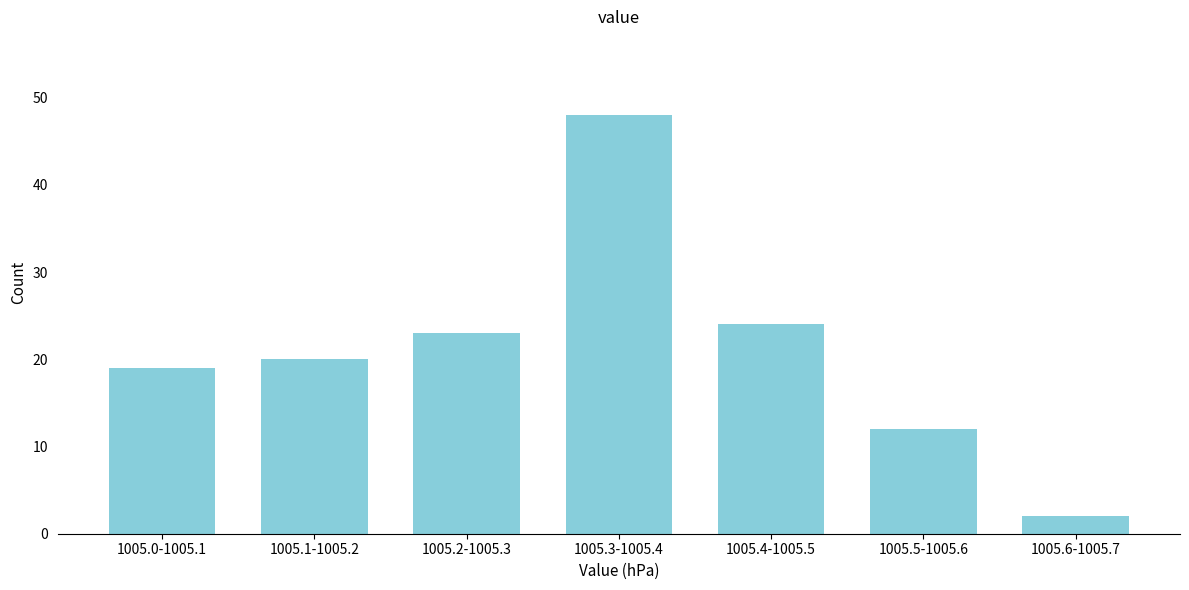

Reading left to right, extract all data points from this chart.

19	20	23	48	24	12	2